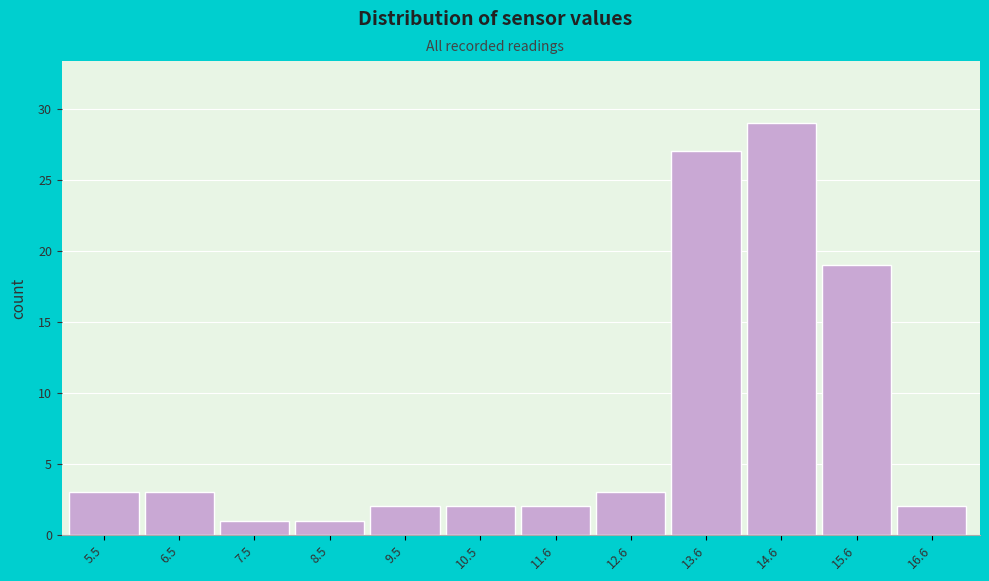

Reading right to left, extract all data points from this chart.

2	19	29	27	3	2	2	2	1	1	3	3